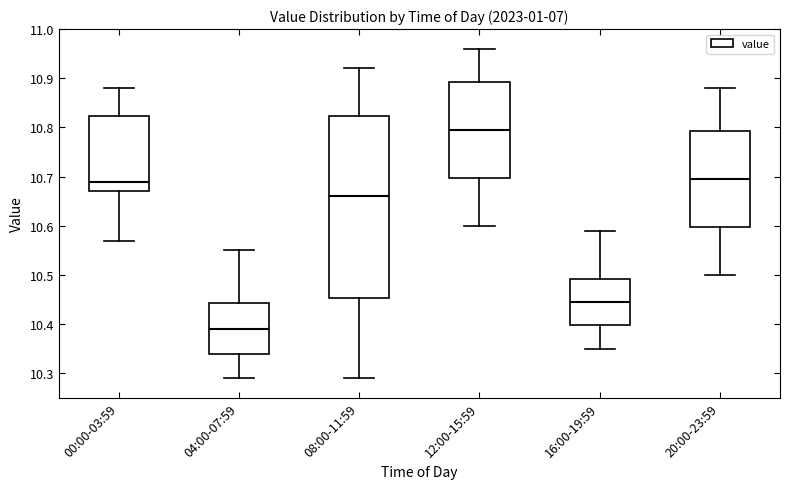

Comparing the boxes themselves (not the whiskers), which one is the tallest?

08:00-11:59